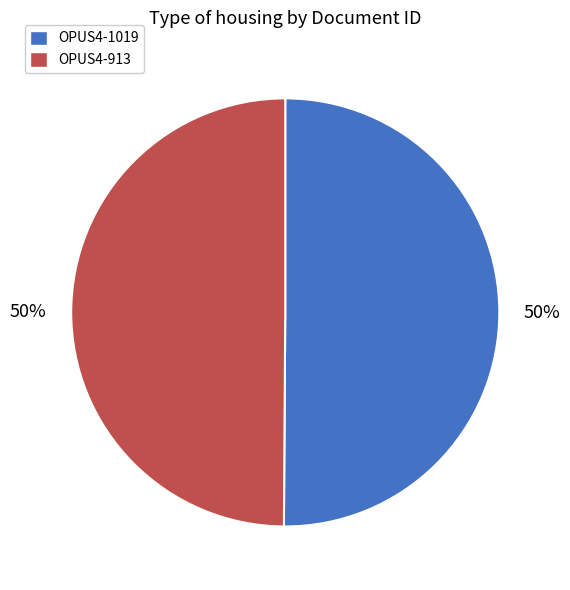

What is the ratio of the value at OPUS4-913 to the value at OPUS4-1019?

1.0